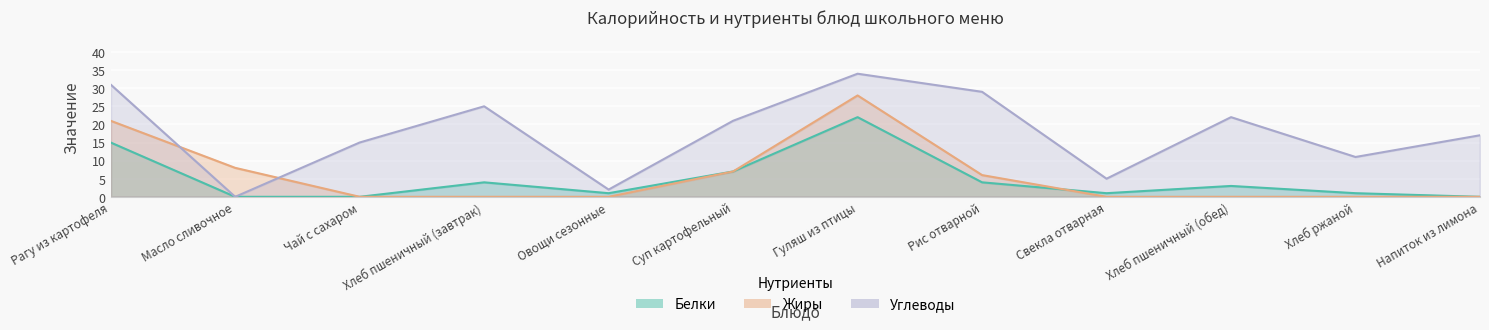

Which series has the largest total across all categories?

углеводы